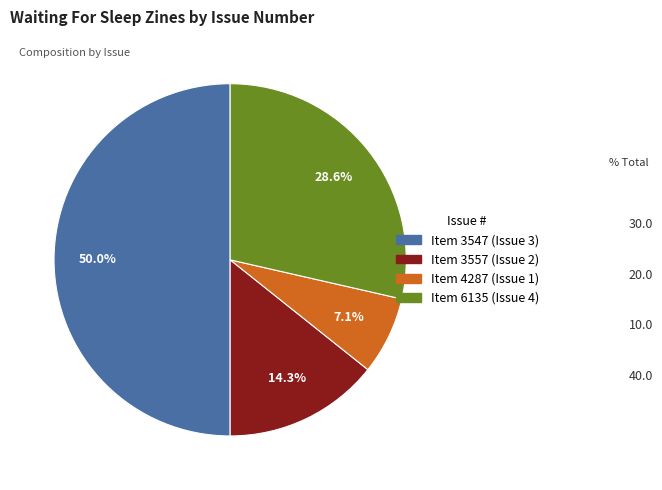

Which slice is the largest?

3547 (Issue 3)